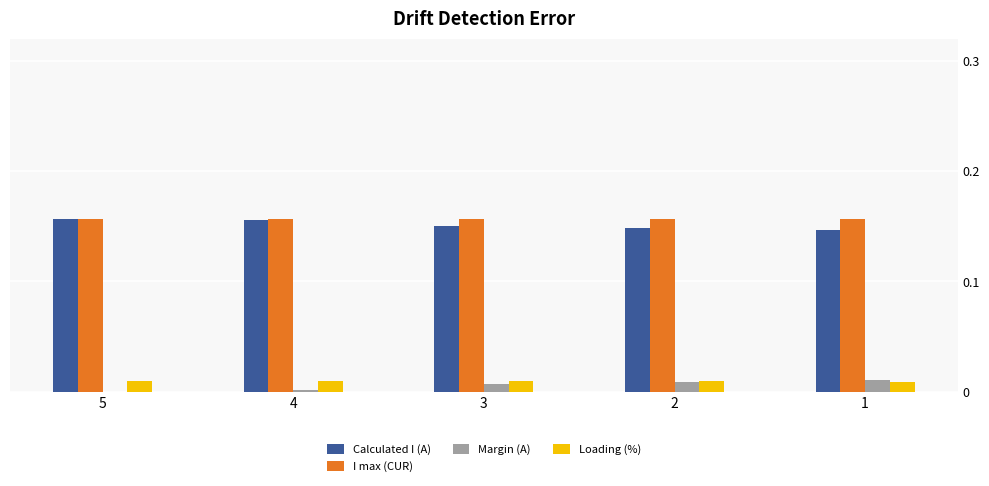

What is the sum of all Calculated I (A) values?

0.8